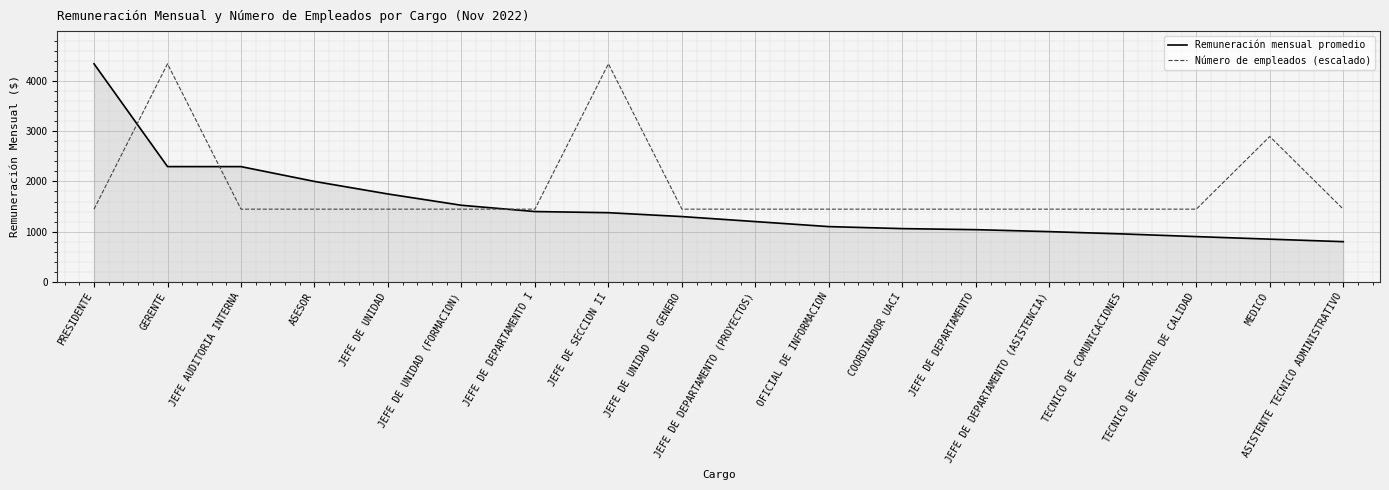

What is the sum of the Número de empleados (escalado) values at JEFE DE DEPARTAMENTO and PRESIDENTE?

2895.2